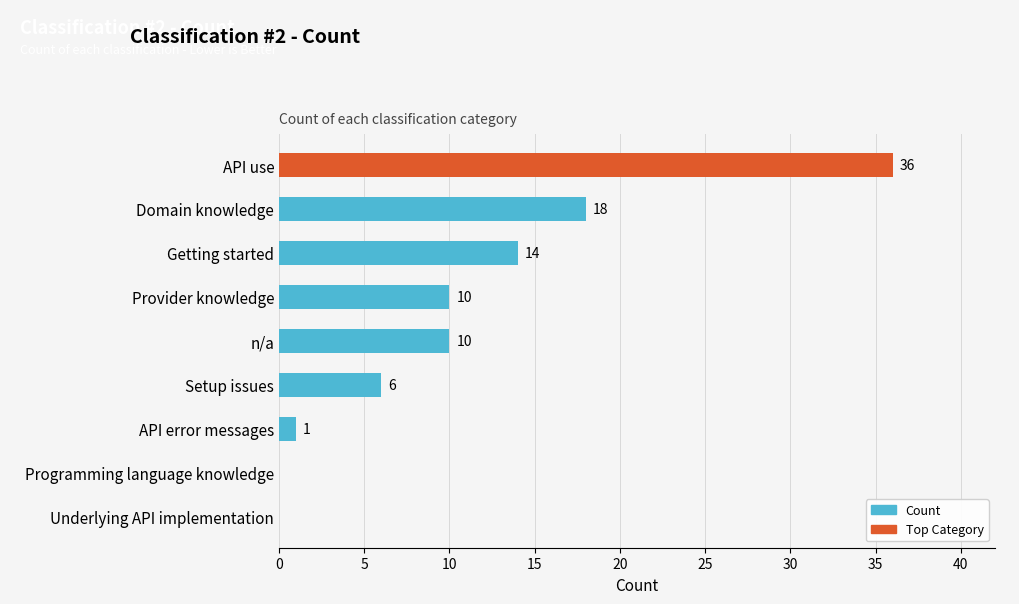

Reading top to bottom, transcribe all the data shown in this chart.

API use=36	Domain knowledge=18	Getting started=14	Provider knowledge=10	n/a=10	Setup issues=6	API error messages=1	Programming language knowledge=0	Underlying API implementation=0